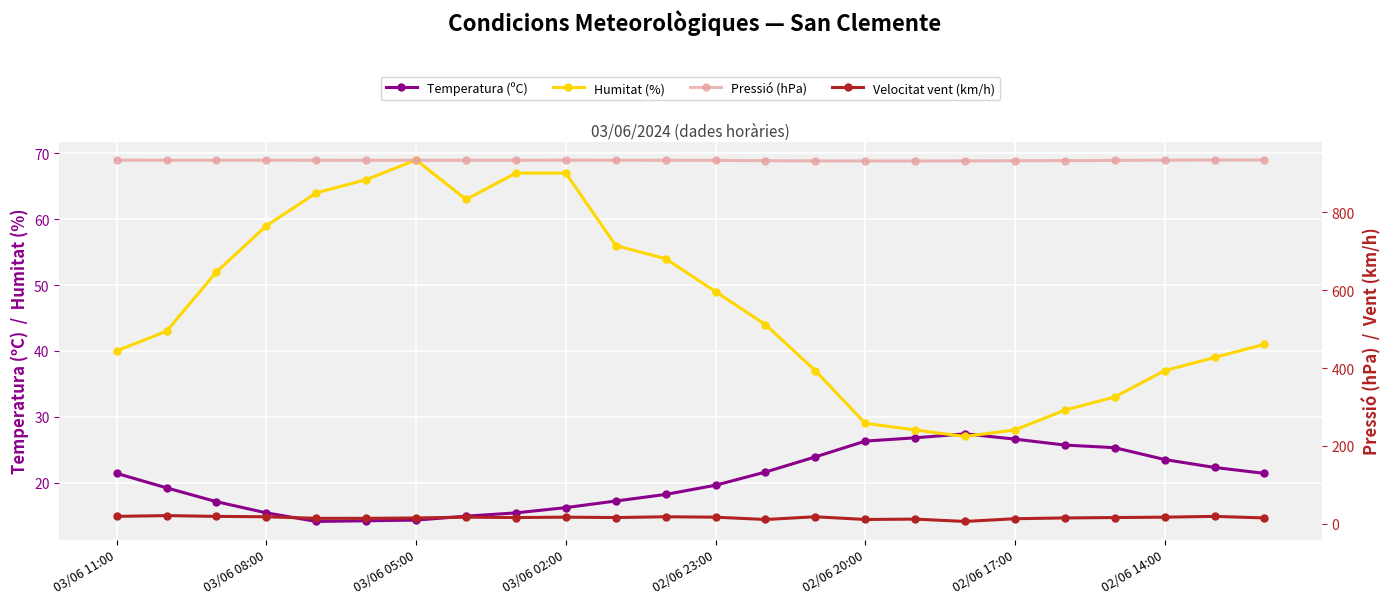

The value of Velocitat vent (km/h) at 14 is 30.5. True or false?

False